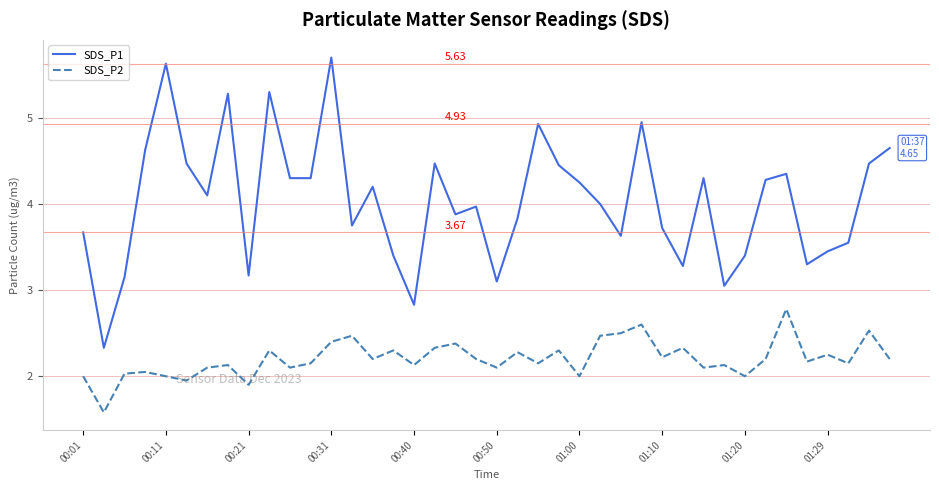

Which series has the largest range (max minus min)?

SDS_P1